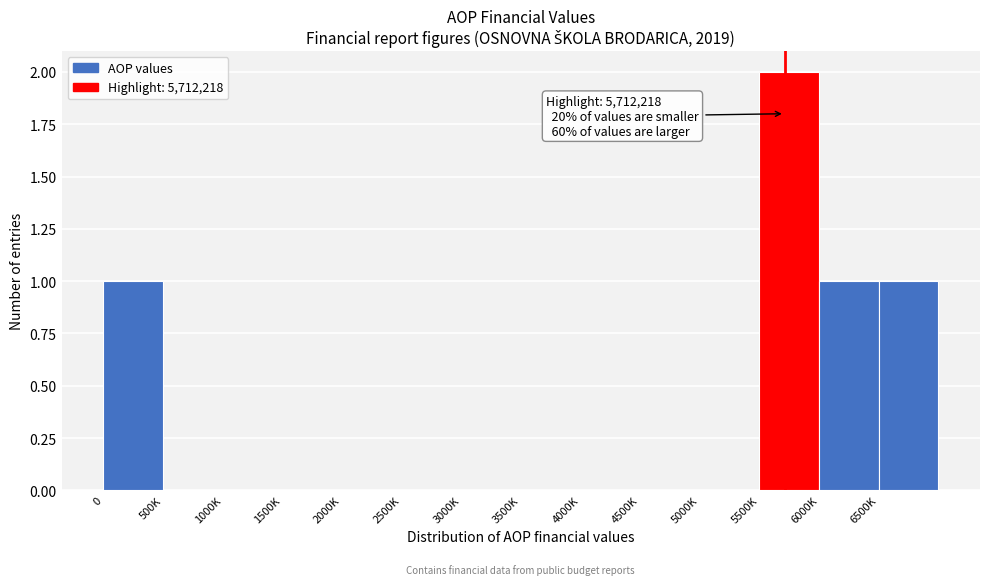

Reading left to right, transcribe all the data shown in this chart.

0=1	500K=0	1000K=0	1500K=0	2000K=0	2500K=0	3000K=0	3500K=0	4000K=0	4500K=0	5000K=0	5500K=2	6000K=1	6500K=1